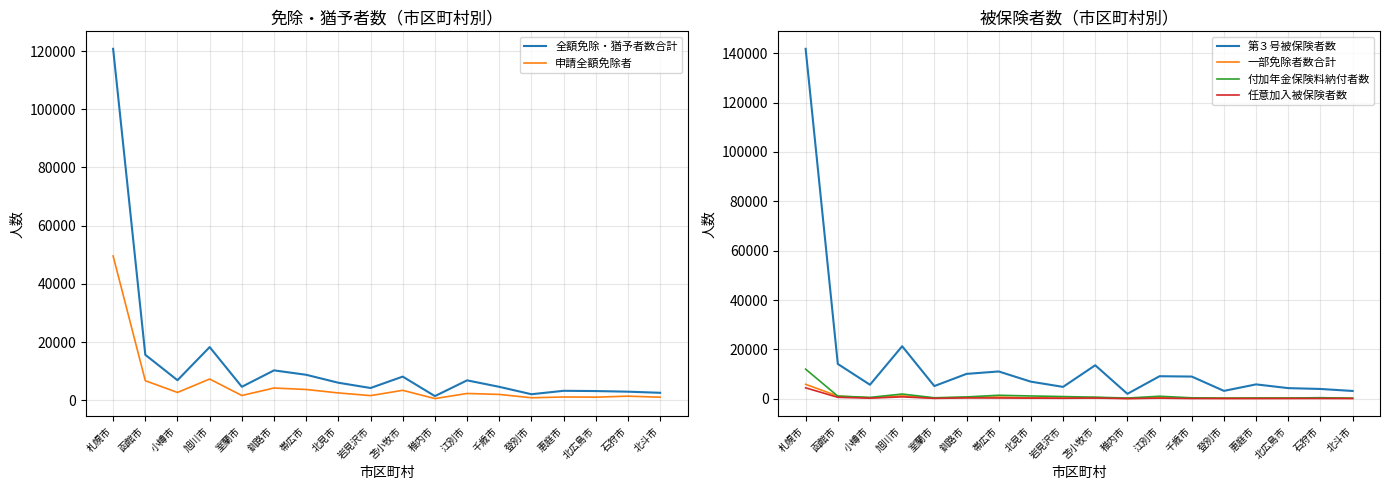

Rank the series at 江別市 from highest to lowest value.

第３号被保険者数, 全額免除・猶予者数合計, 申請全額免除者, 付加年金保険料納付者数, 一部免除者数合計, 任意加入被保険者数